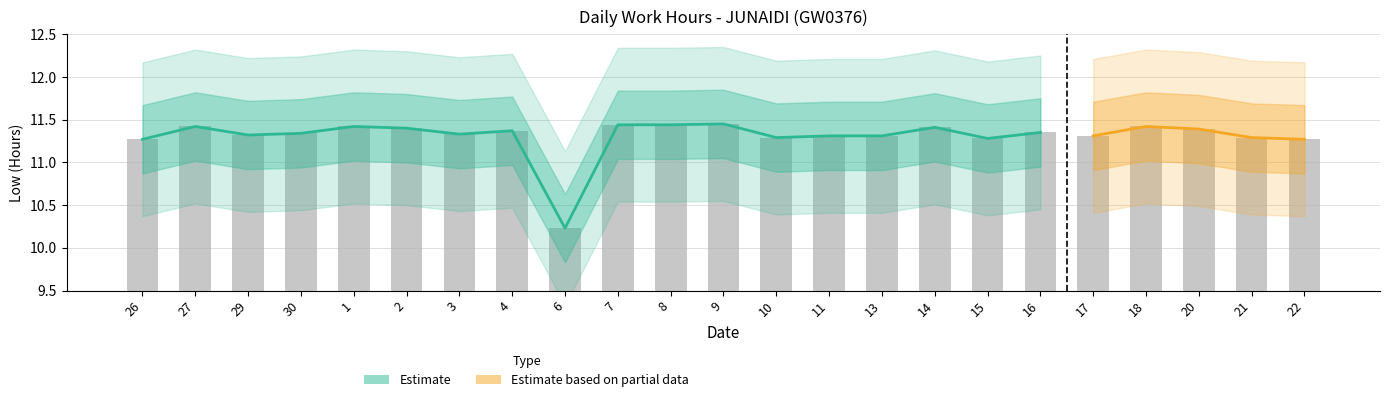

Reading left to right, list all the values displayed in this chart.

26=11.3	27=11.4	29=11.3	30=11.3	1=11.4	2=11.4	3=11.3	4=11.4	6=10.2	7=11.4	8=11.4	9=11.4	10=11.3	11=11.3	13=11.3	14=11.4	15=11.3	16=11.3	17=11.3	18=11.4	20=11.4	21=11.3	22=11.3